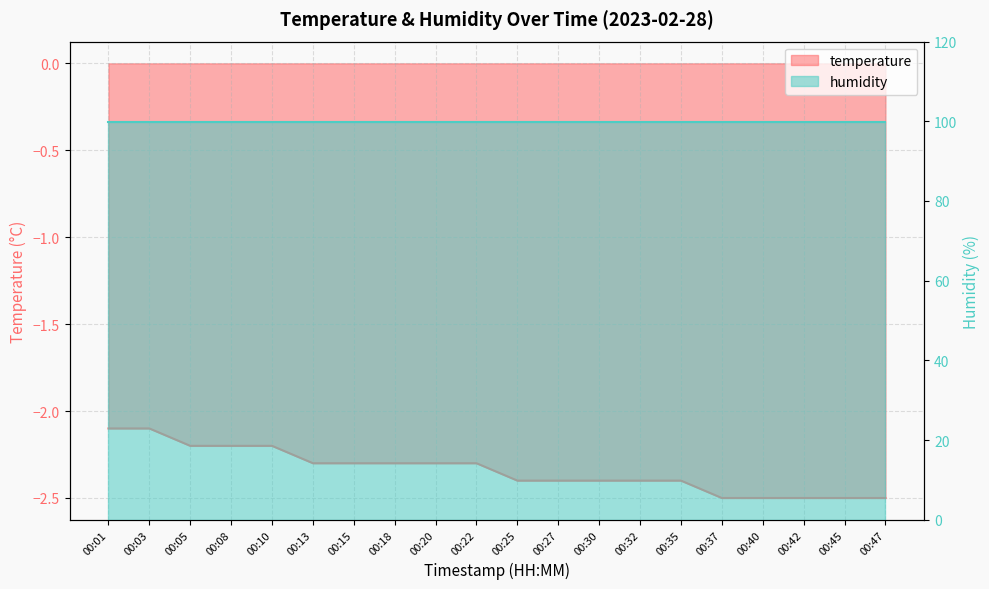

Is it true that the value at 00:35 is -2.4?

True